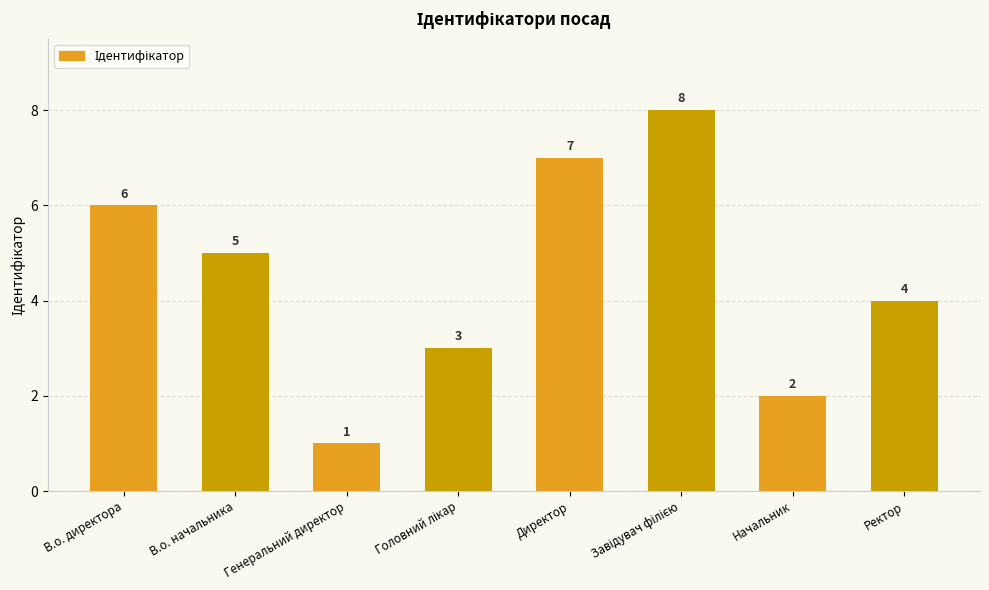

Between Генеральний директор and Начальник, which is larger?

Начальник